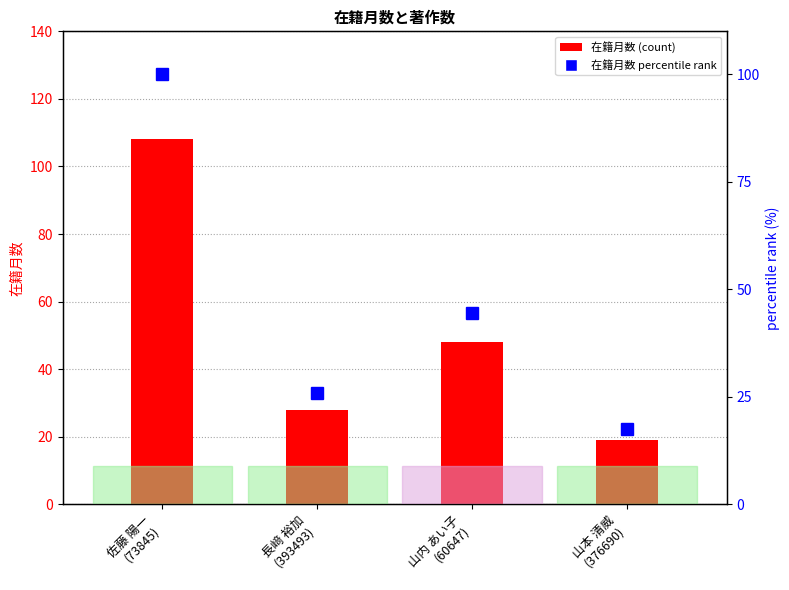

Between 長﨑 裕加
(393493) and 山内 あい子
(60647), which is larger?

山内 あい子
(60647)